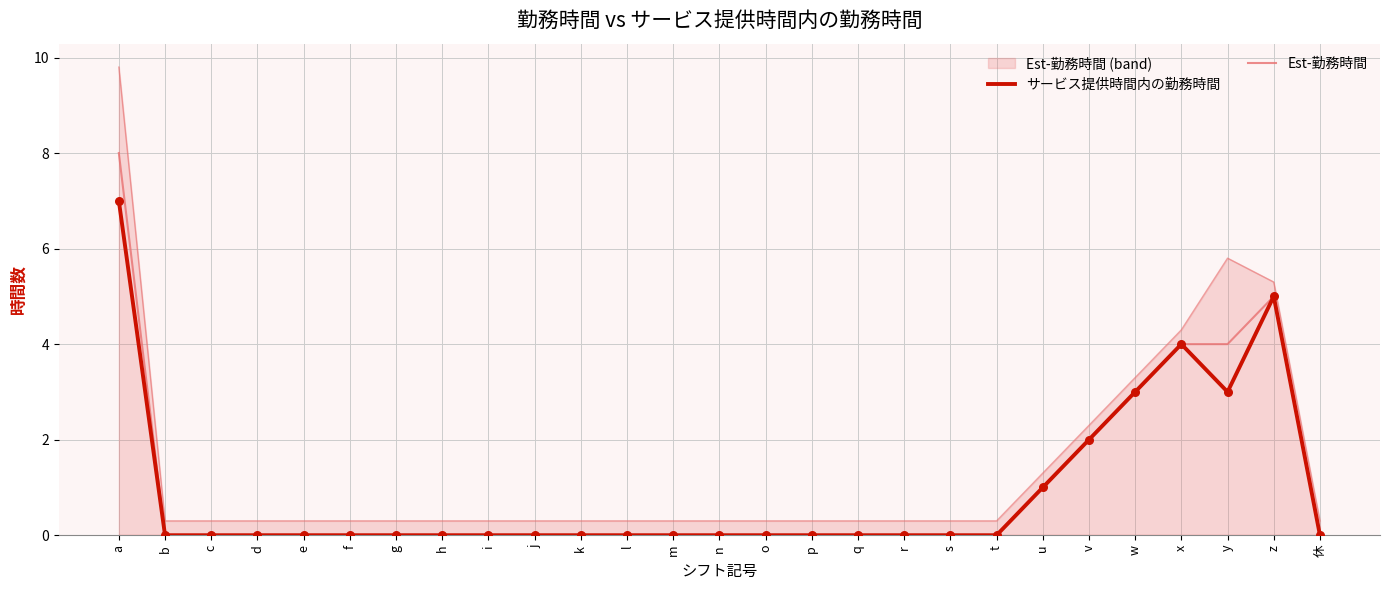

How many lines are shown in the chart?

3